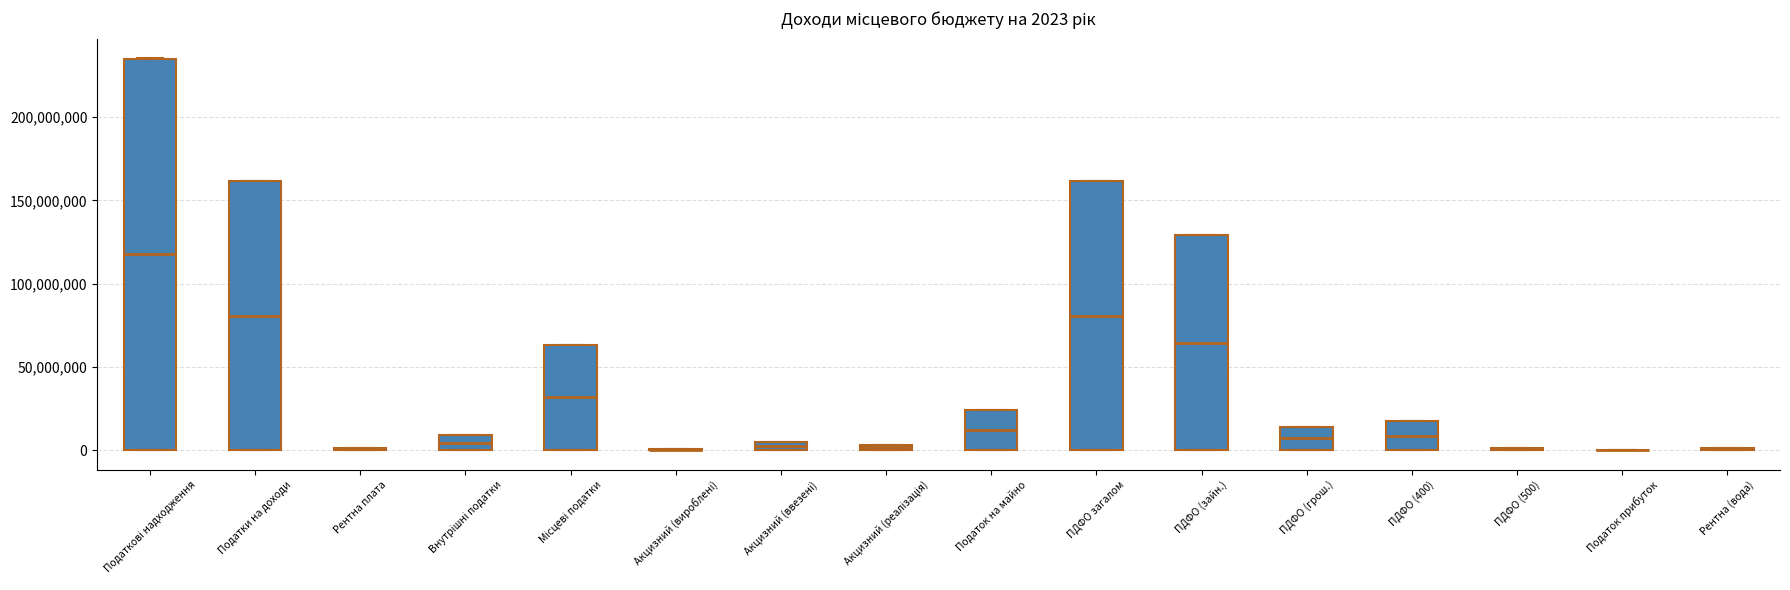

Which box is the tallest, from its lower edge to its upper edge?

Податкові надходження